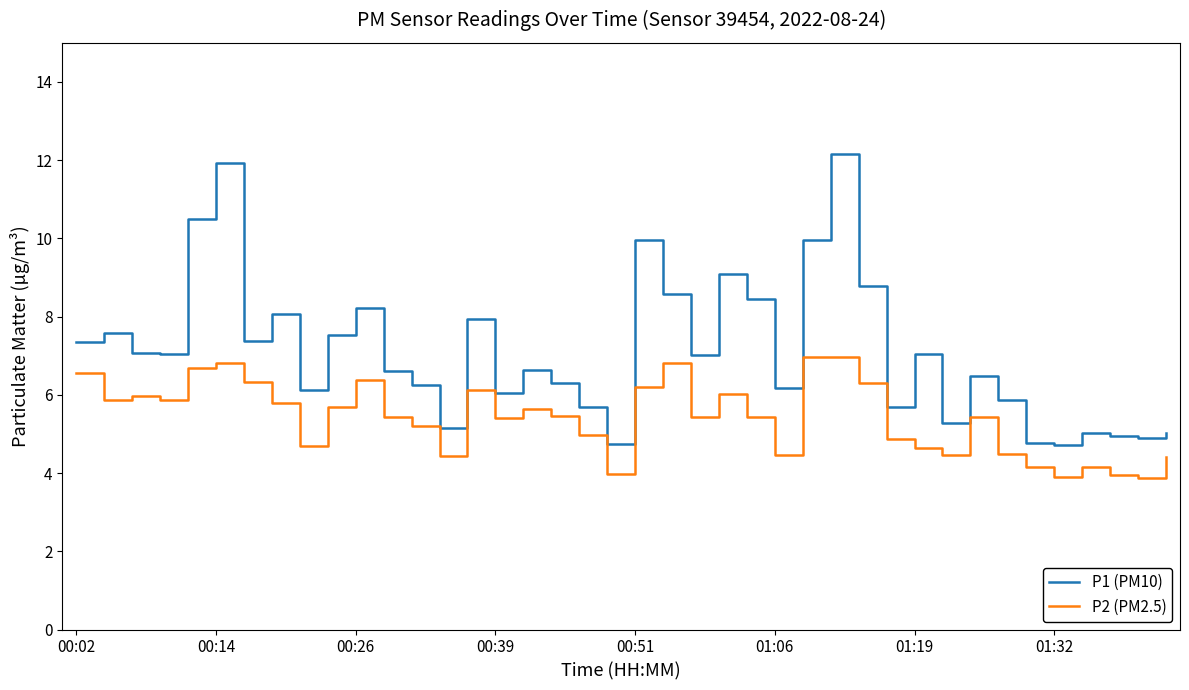

Which series has the largest range (max minus min)?

P1 (PM10)